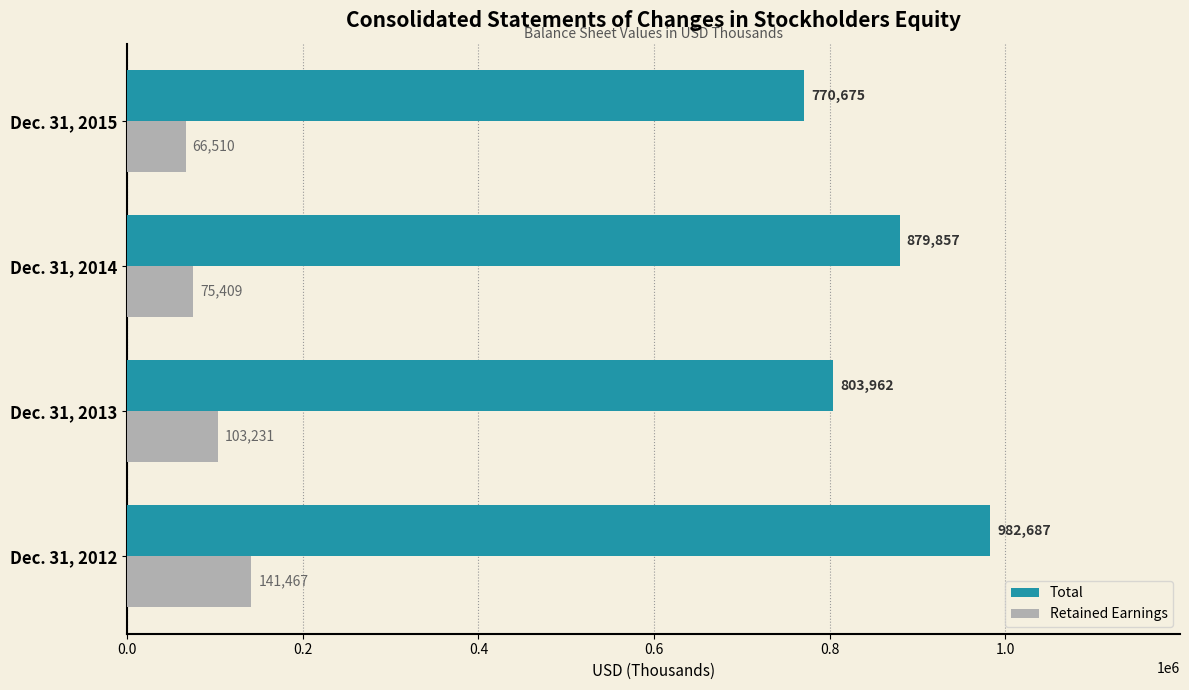

The Total series shows 269069 at Dec. 31, 2015. True or false?

False